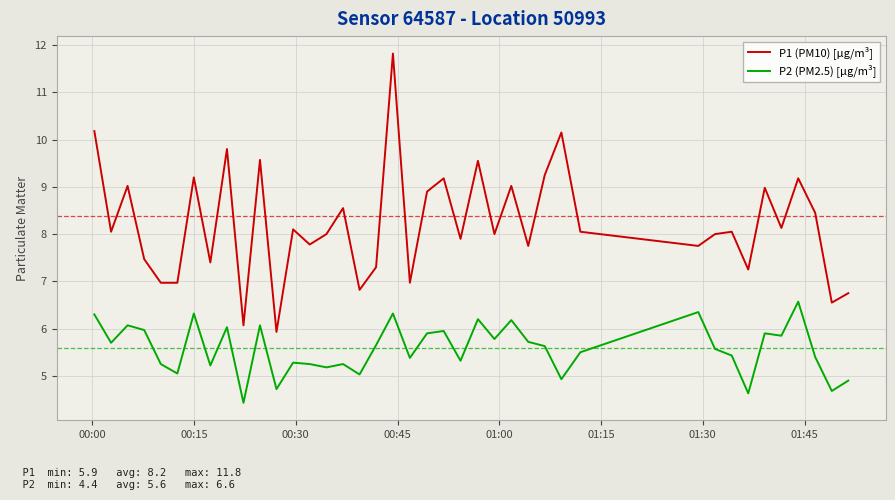

What is the difference between the maximum and minimum values in the P2 (PM2.5) [µg/m³] series?

2.1